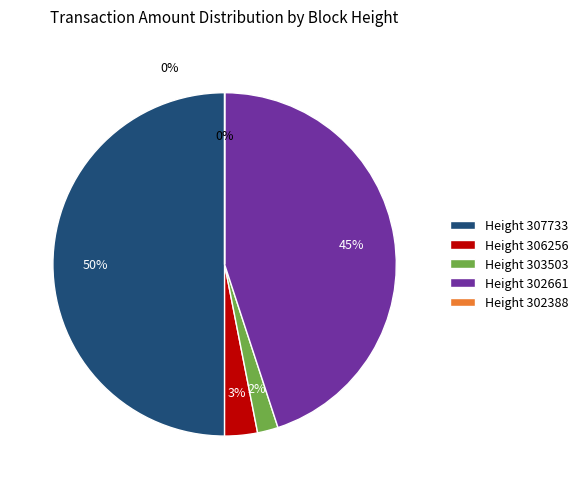

To the nearest percent, what is the difference between the Height 306256 and Height 303503 slice percentages?

1%